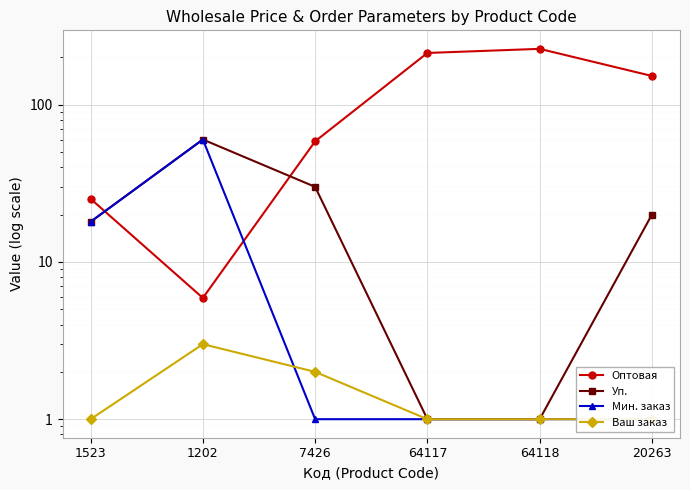

Reading left to right, extract all data points from this chart.

Оптовая: 1523=25.2	1202=5.9	7426=58.4	64117=213.0	64118=226.2	20263=152.1
Уп.: 1523=18.0	1202=60.0	7426=30.0	64117=1.0	64118=1.0	20263=20.0
Мин. заказ: 1523=18.0	1202=60.0	7426=1.0	64117=1.0	64118=1.0	20263=1.0
Ваш заказ: 1523=1.0	1202=3.0	7426=2.0	64117=1.0	64118=1.0	20263=1.0